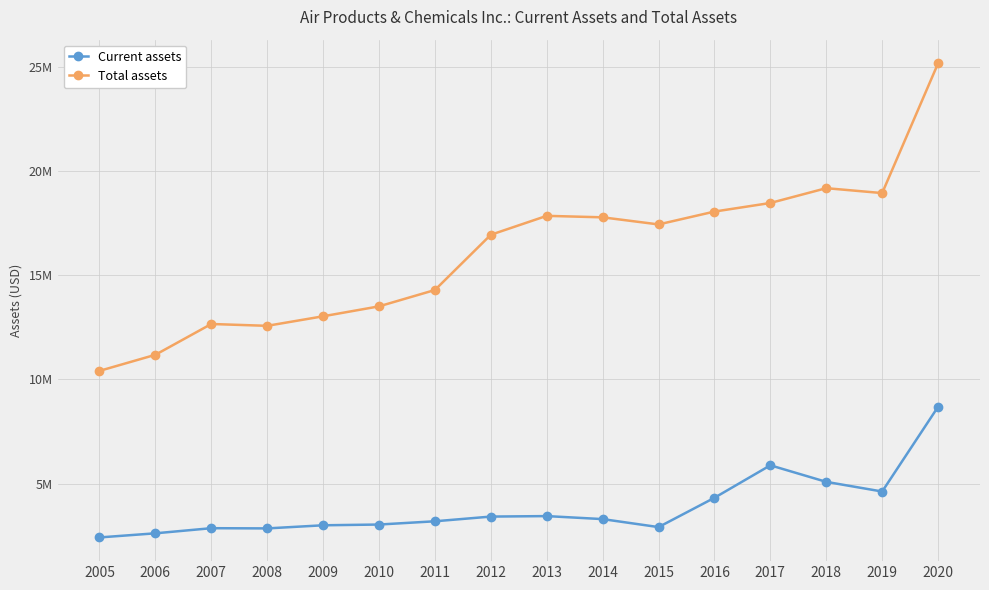

At which category does the chart reach its minimum across all series?

2005